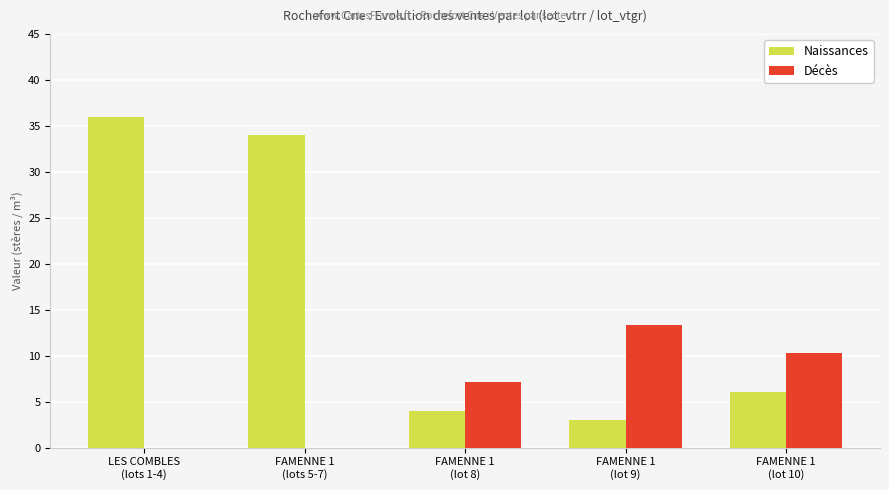

Is it true that Naissances equals 17.3 at LES COMBLES
(lots 1-4)?

False